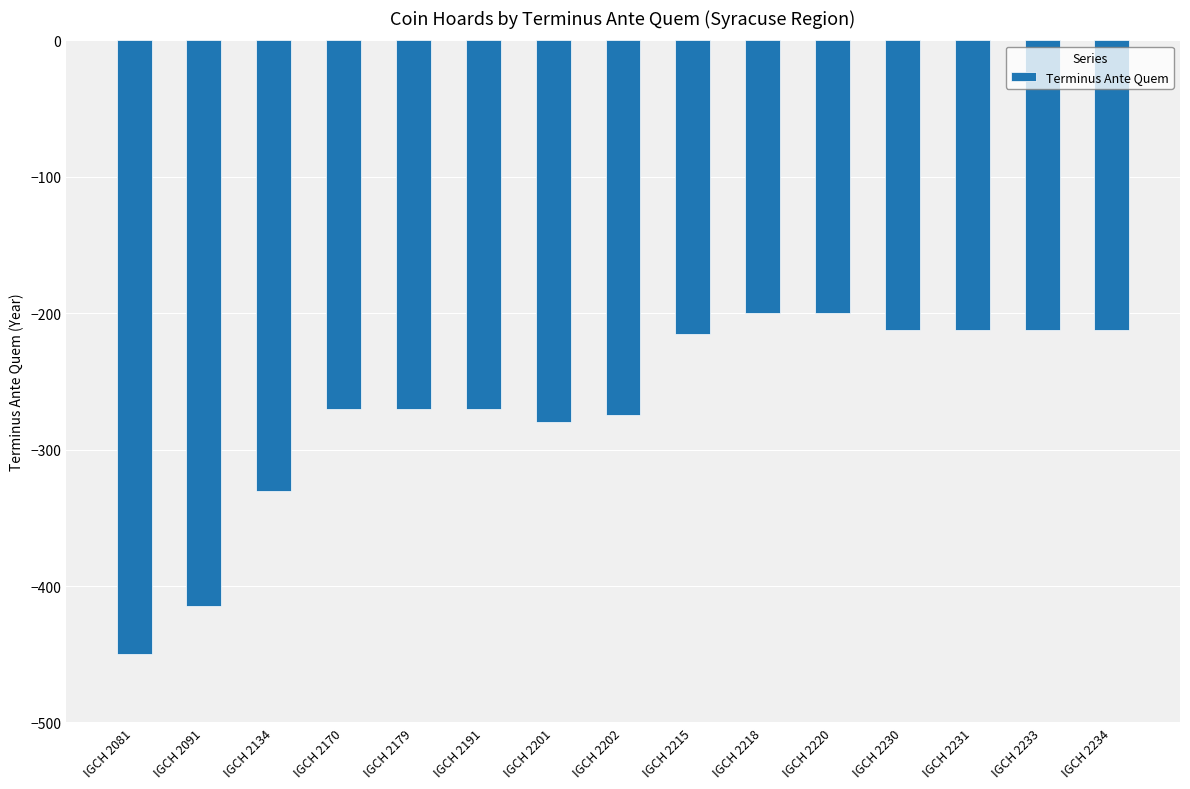

What is the value of the 5th bar from the left?

-270